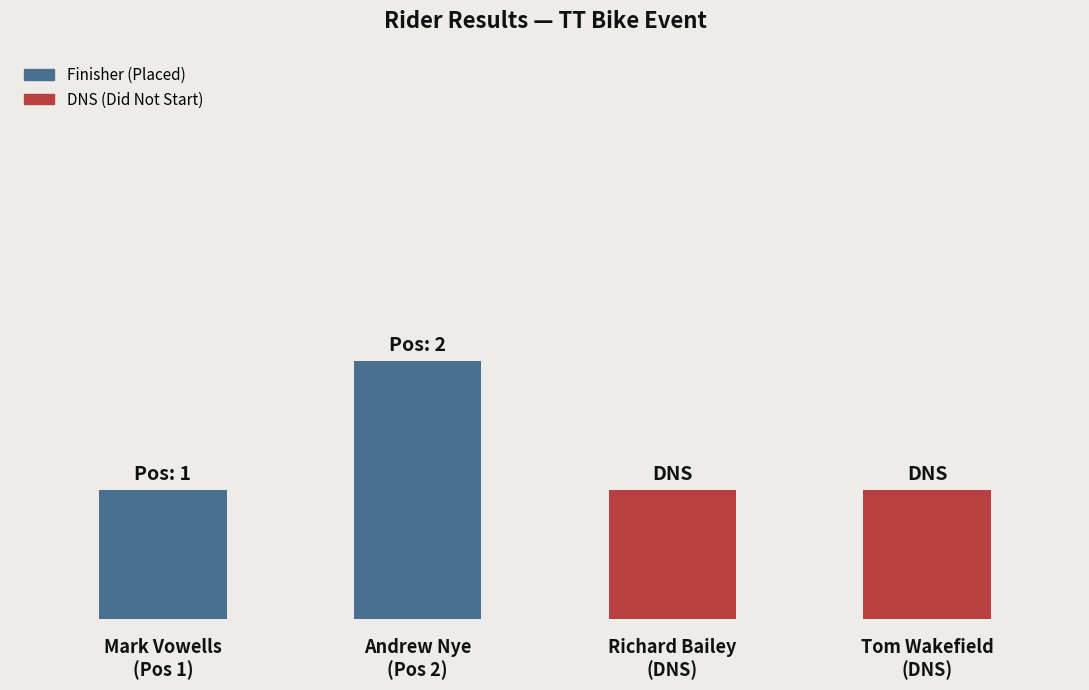

What position from the left is Mark Vowells (1)?

1